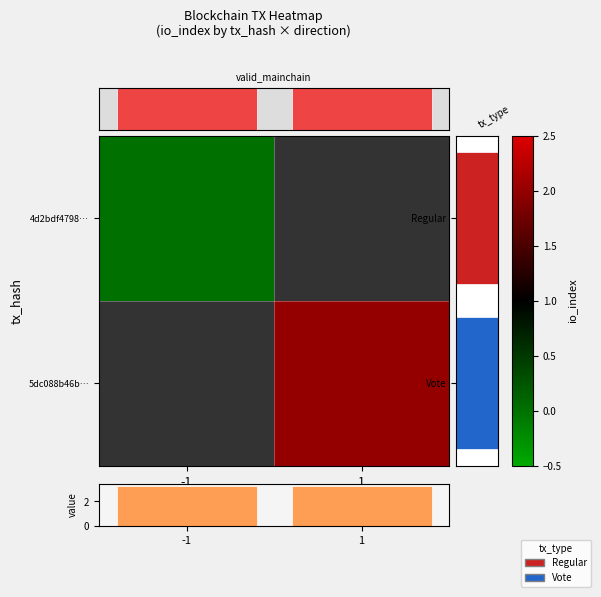

Which series has the widest spread of values?

4d2bdf4798…